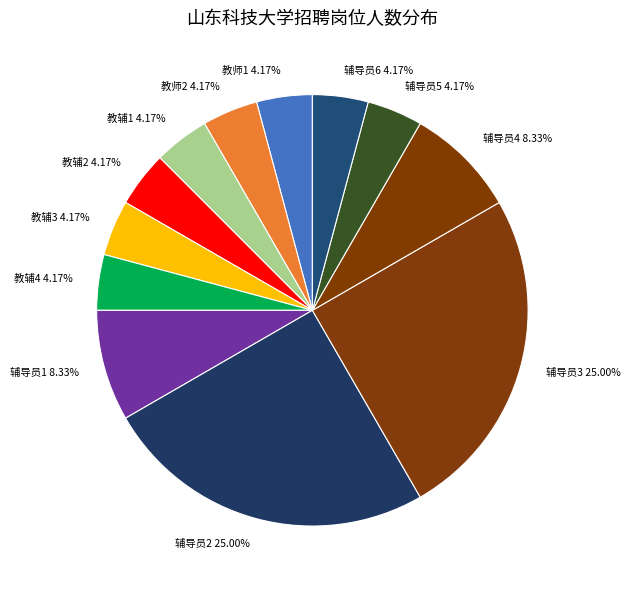

To the nearest percent, what is the average slice percentage?

8%